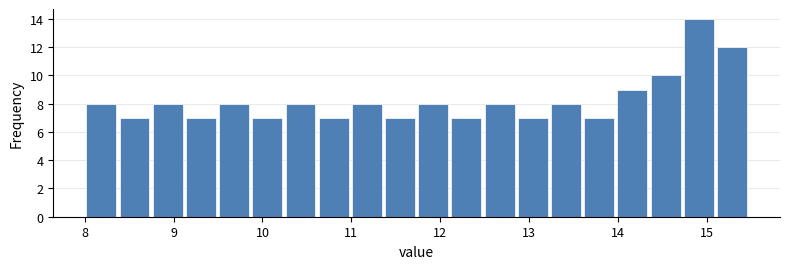

Read against the x-axis, roughly where is the centre of the tallest bar?

14.9